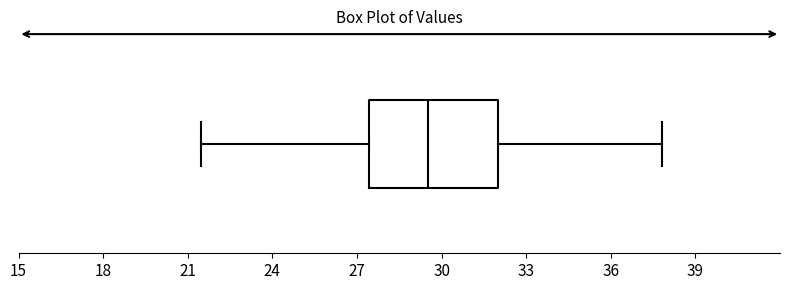

Where does the left whisker of the box end on the x-axis? The values are not printed on the chart, so give them approximately, as read against the axis.

21.5